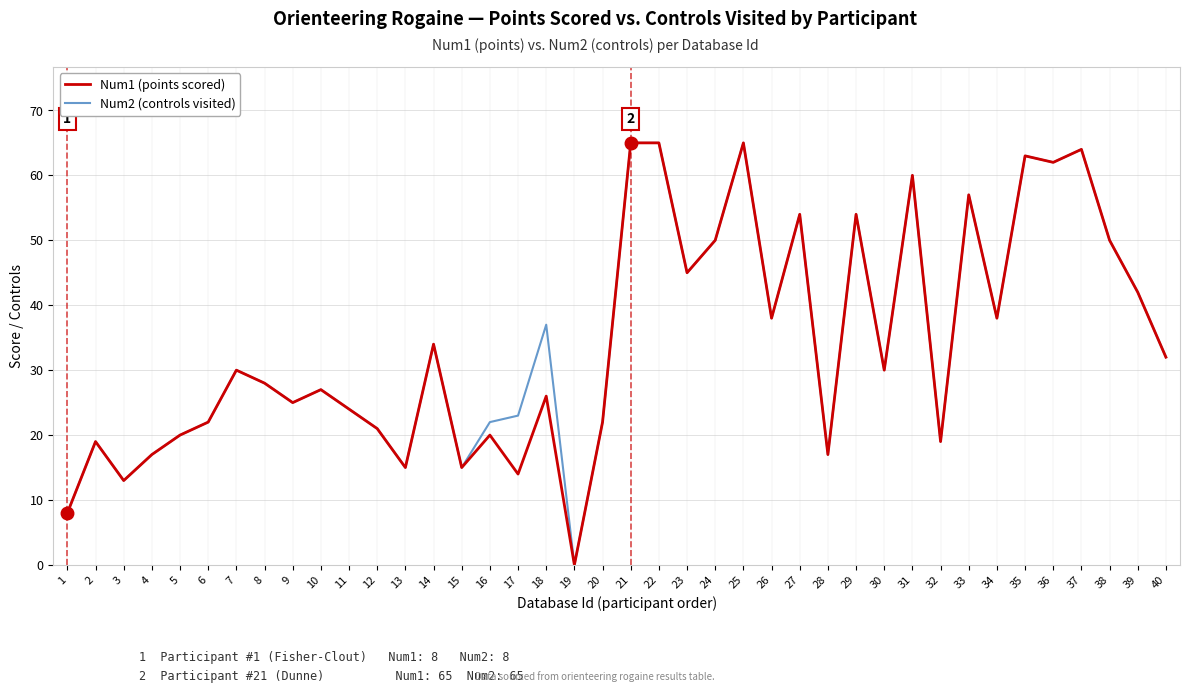

At which label does Num1 (points scored) reach its minimum?

19